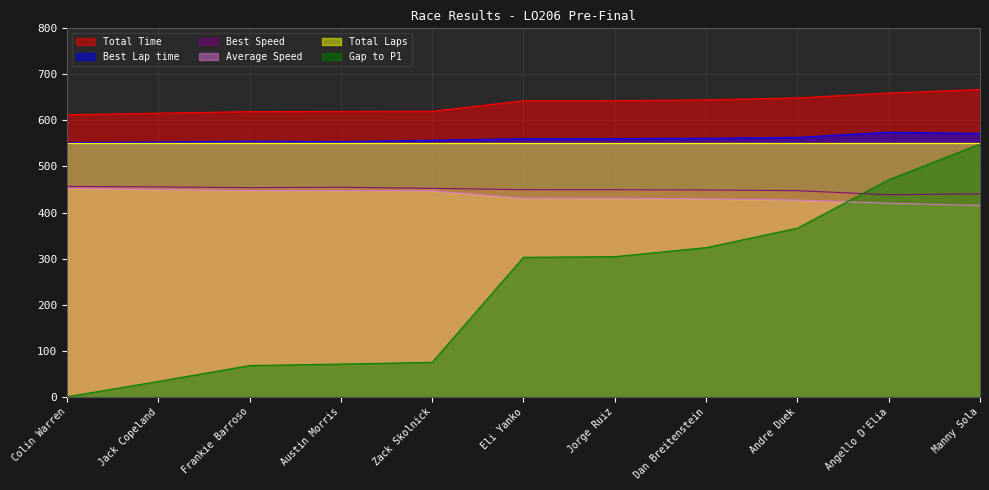

At which label does Gap to P1 reach its peak?

Manny Sola